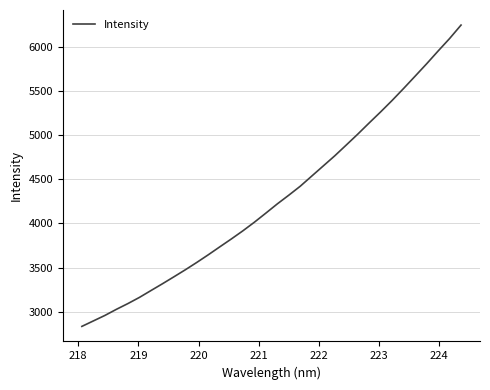

What is the greatest value displayed?

6245.8